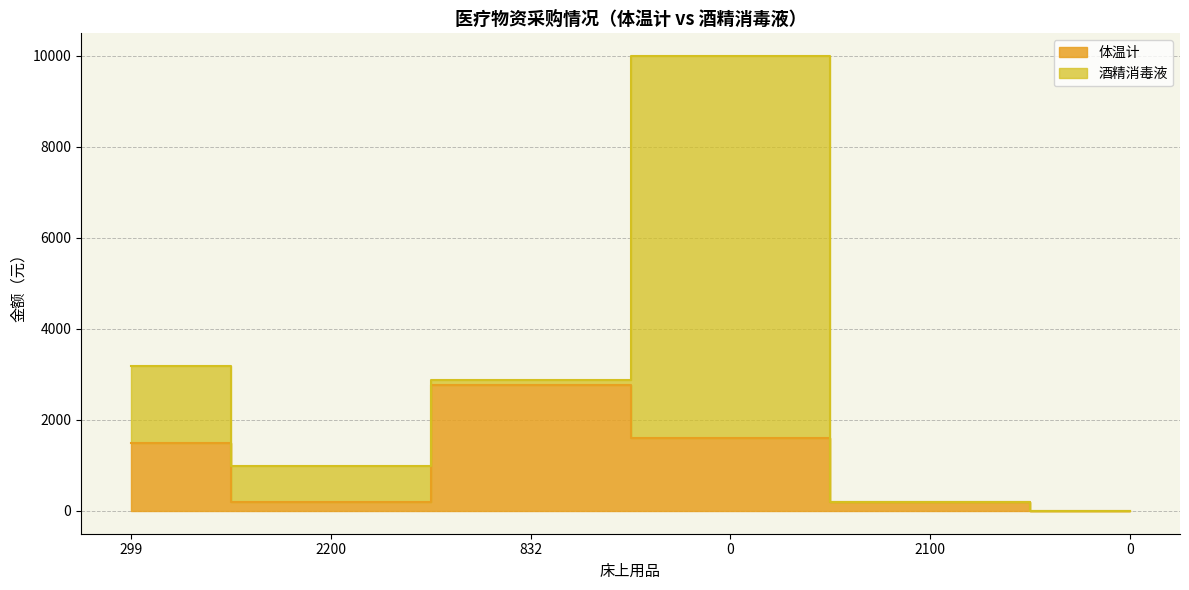

How many data points are above 1486?

3